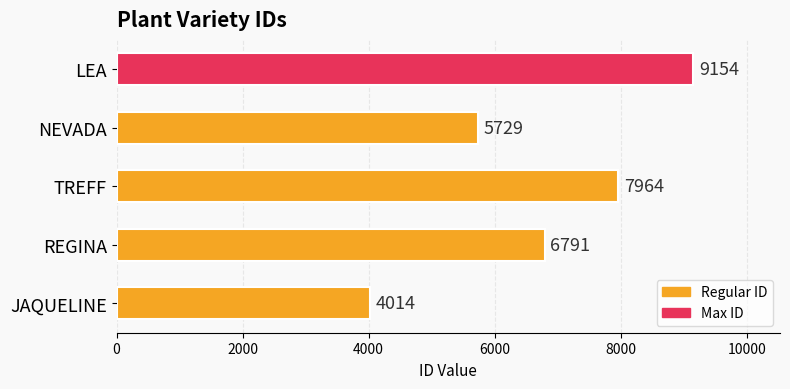

Reading bottom to top, transcribe all the data shown in this chart.

4014	6791	7964	5729	9154